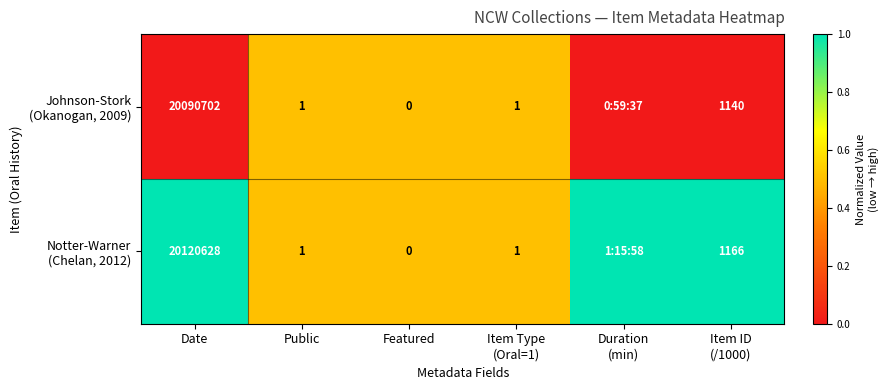

What is the difference between the highest and lowest values at Date?

29926